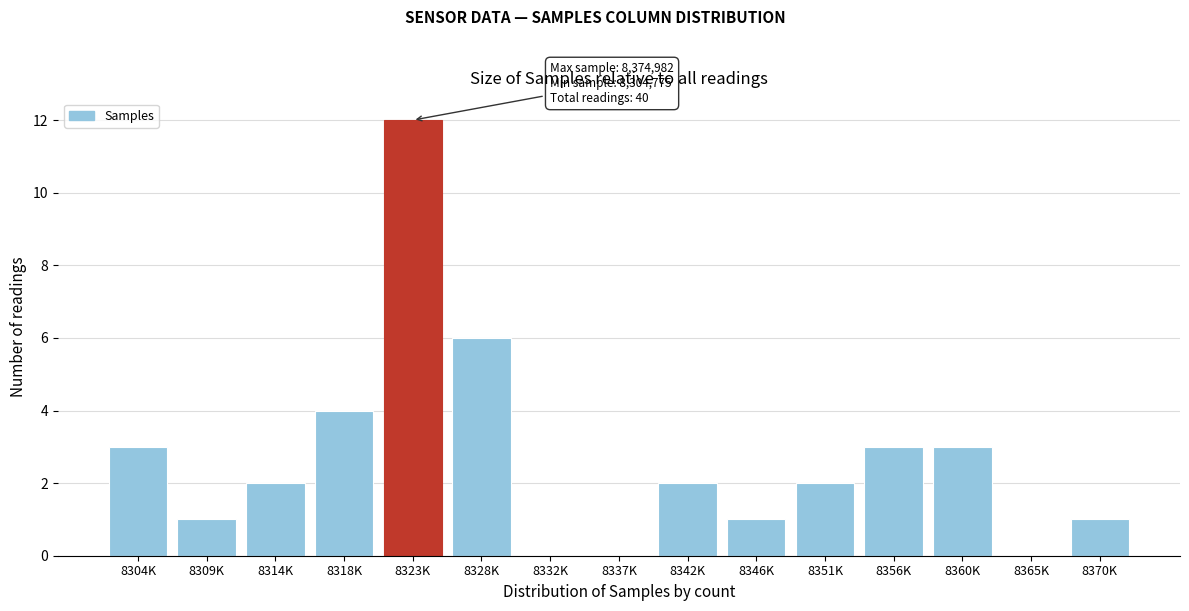

Reading left to right, list all the values displayed in this chart.

8304K=3	8309K=1	8314K=2	8318K=4	8323K=12	8328K=6	8332K=0	8337K=0	8342K=2	8346K=1	8351K=2	8356K=3	8360K=3	8365K=0	8370K=1